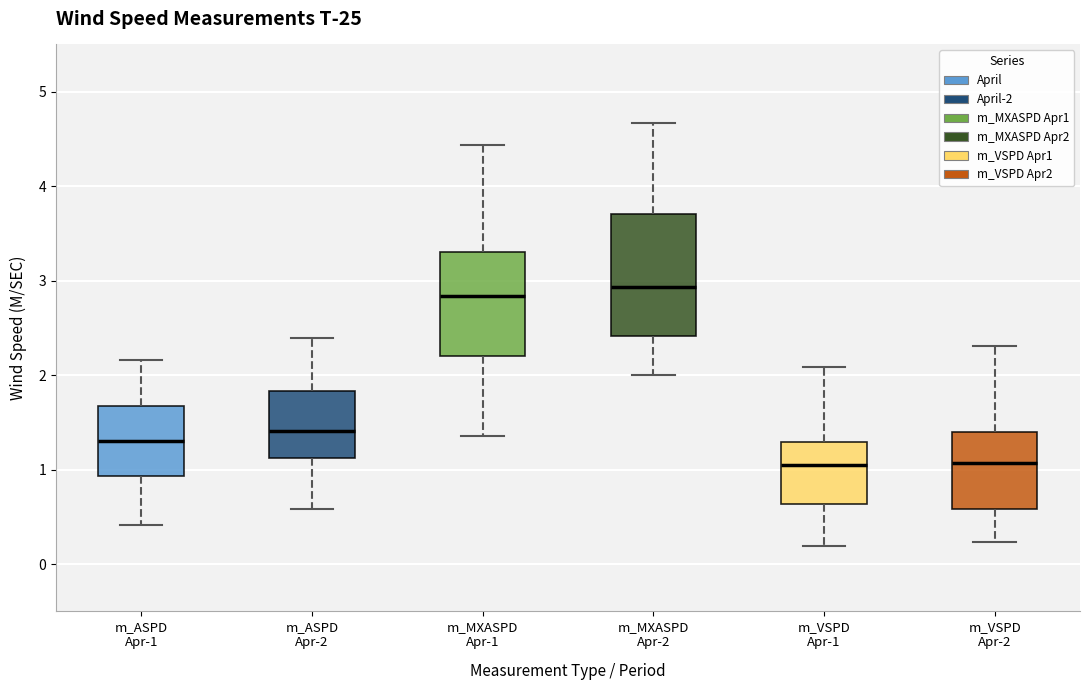

Which box is the tallest, from its lower edge to its upper edge?

m_MXASPD Apr-2